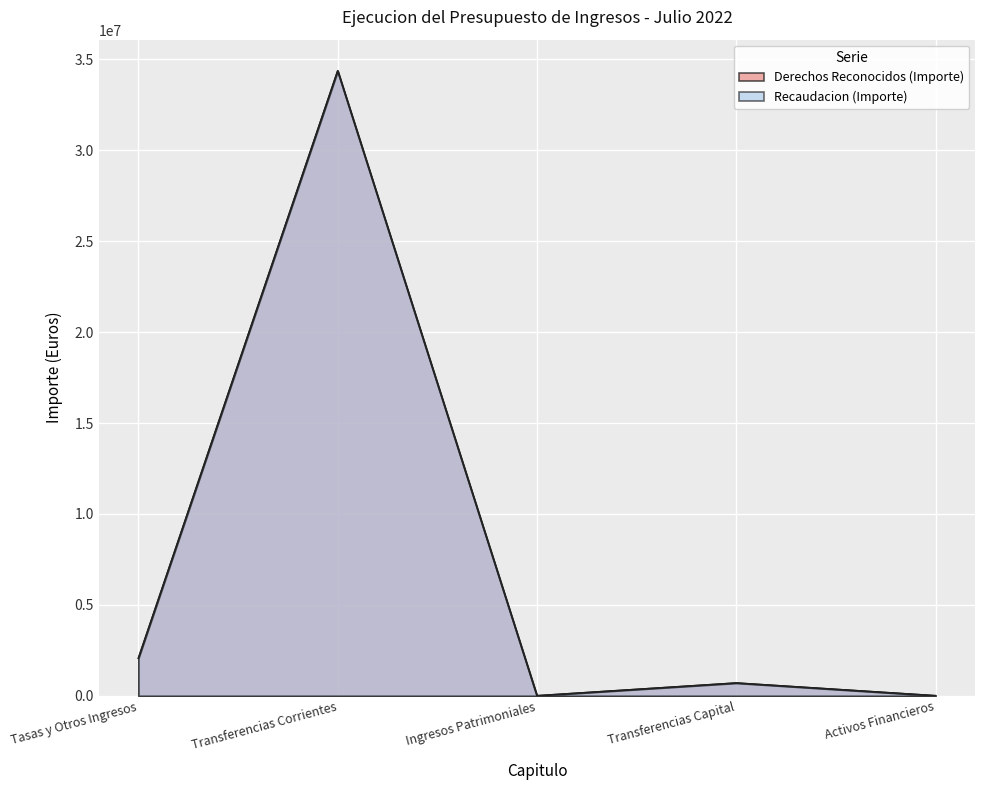

Where is Derechos Reconocidos (Importe) nearest to the value 17182125?

Tasas y Otros Ingresos